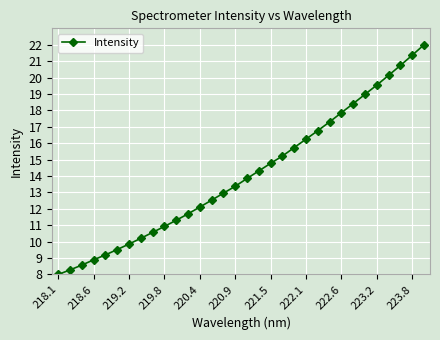

What is the greatest value displayed?

22.0